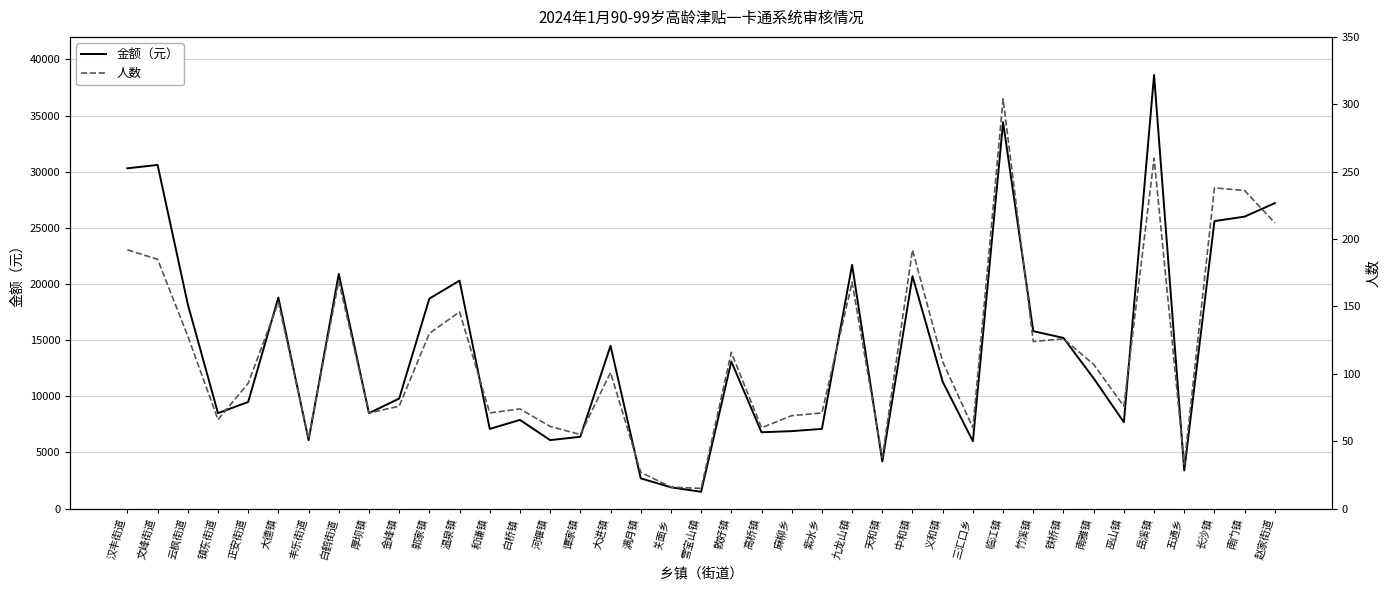

List the series in order of their peak value, highest first.

金额（元）, 人数